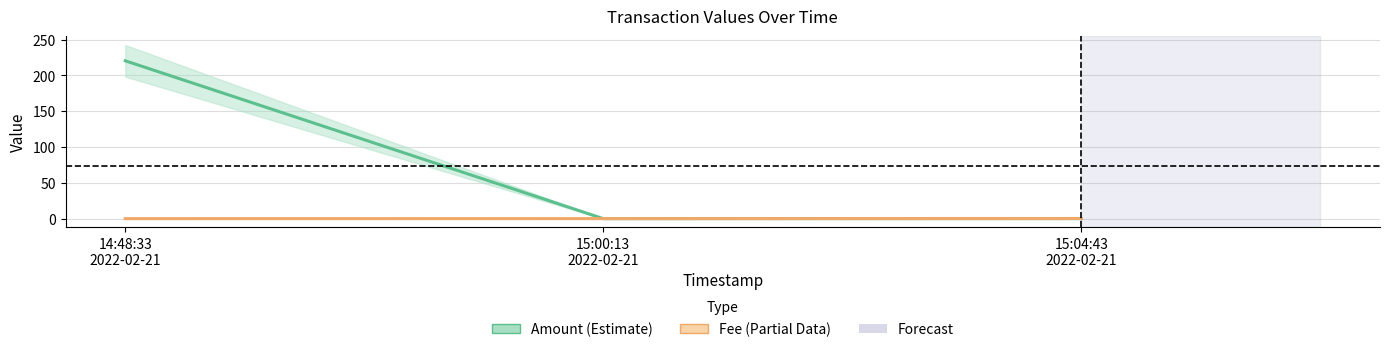

Which series has the largest range (max minus min)?

Amount